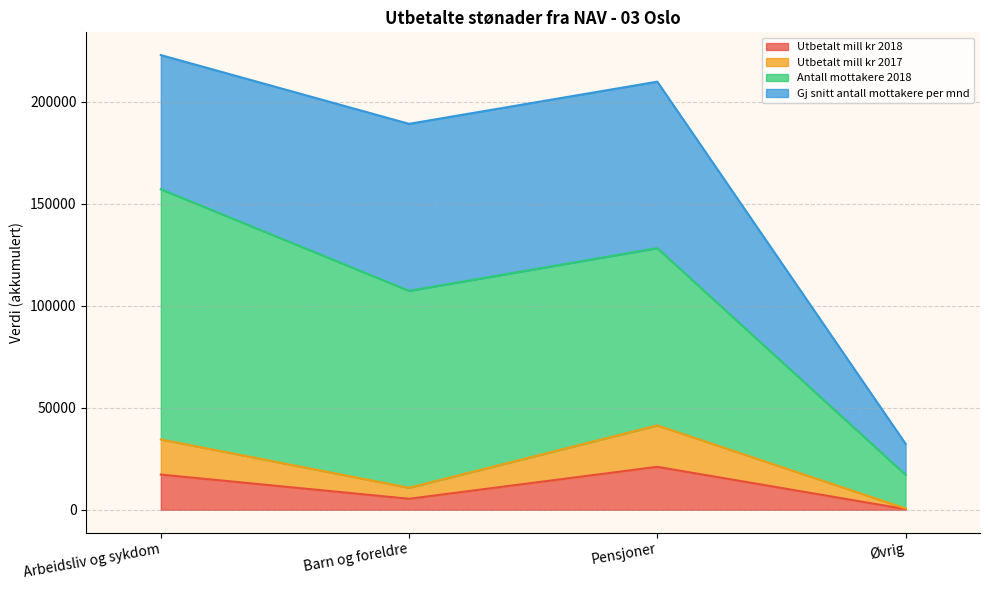

At which label does Utbetalt mill kr 2018 reach its minimum?

Øvrig